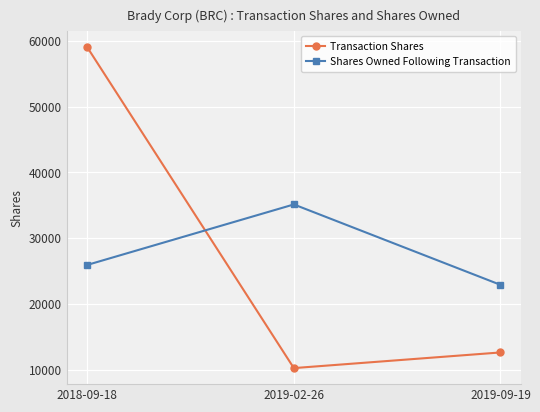

What is the difference between the maximum and minimum values in the Shares Owned Following Transaction series?

12214